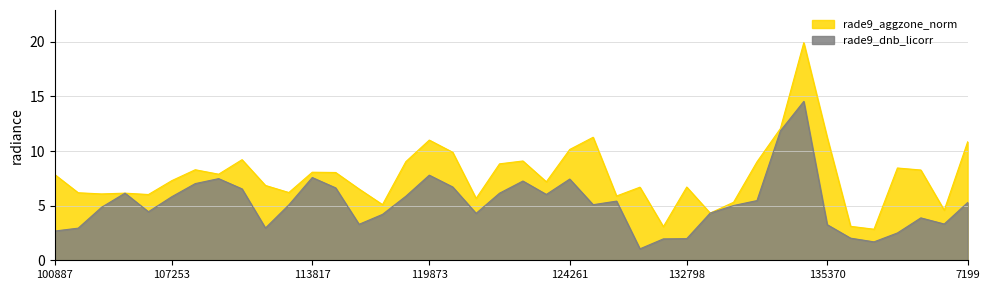

Which category has the lowest value across all series?

131704